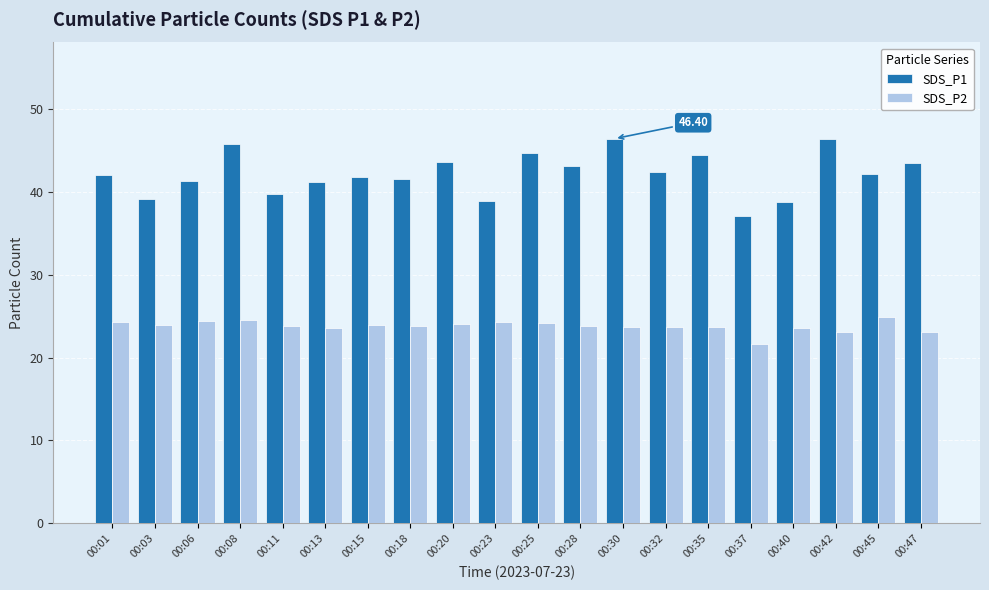

The SDS_P1 series shows 46.4 at 00:42. True or false?

True